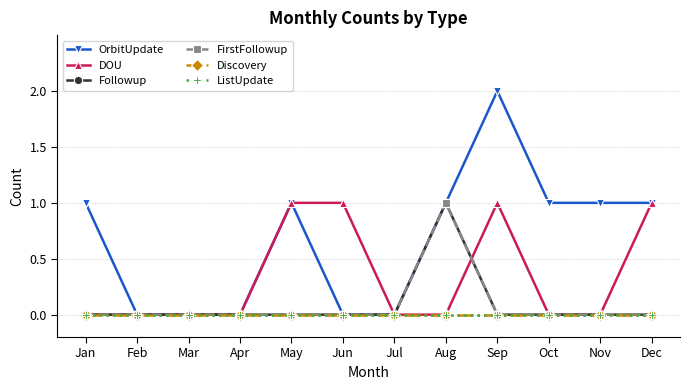

At which label is ListUpdate closest to 0?

Jan